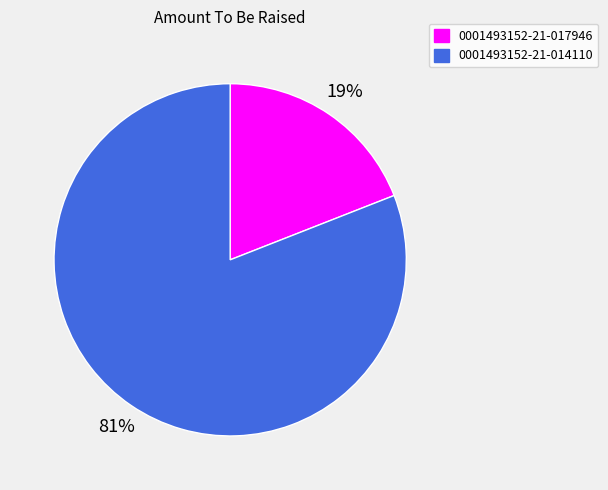

Which slice is the smallest?

0001493152-21-017946